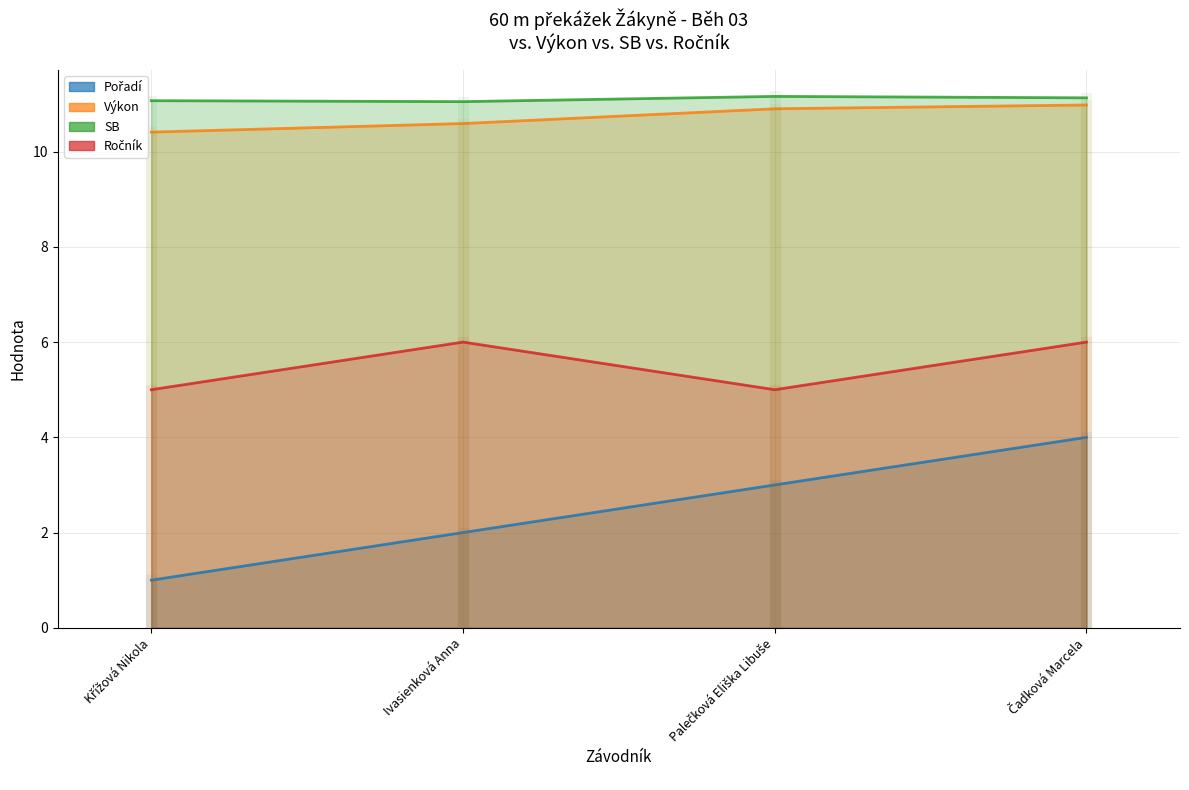

What is the sum of all Pořadí values?

10.0